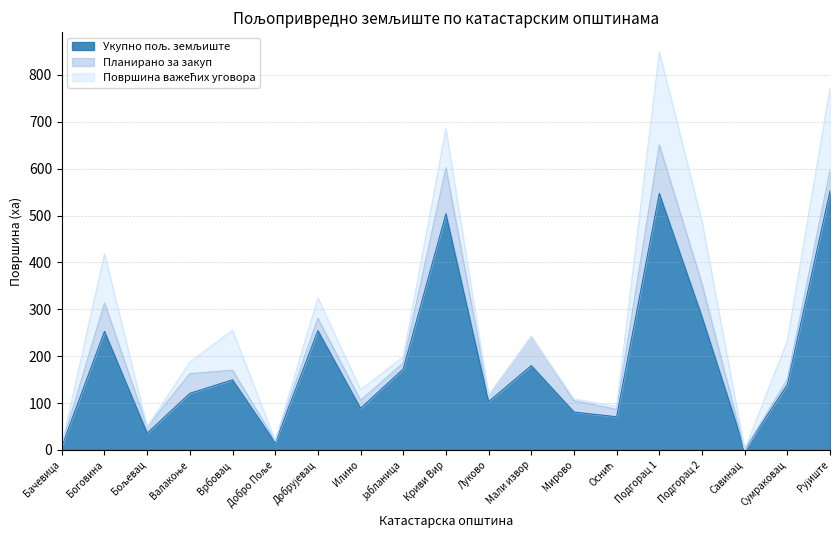

Which series has the widest spread of values?

Укупно пољ. земљиште